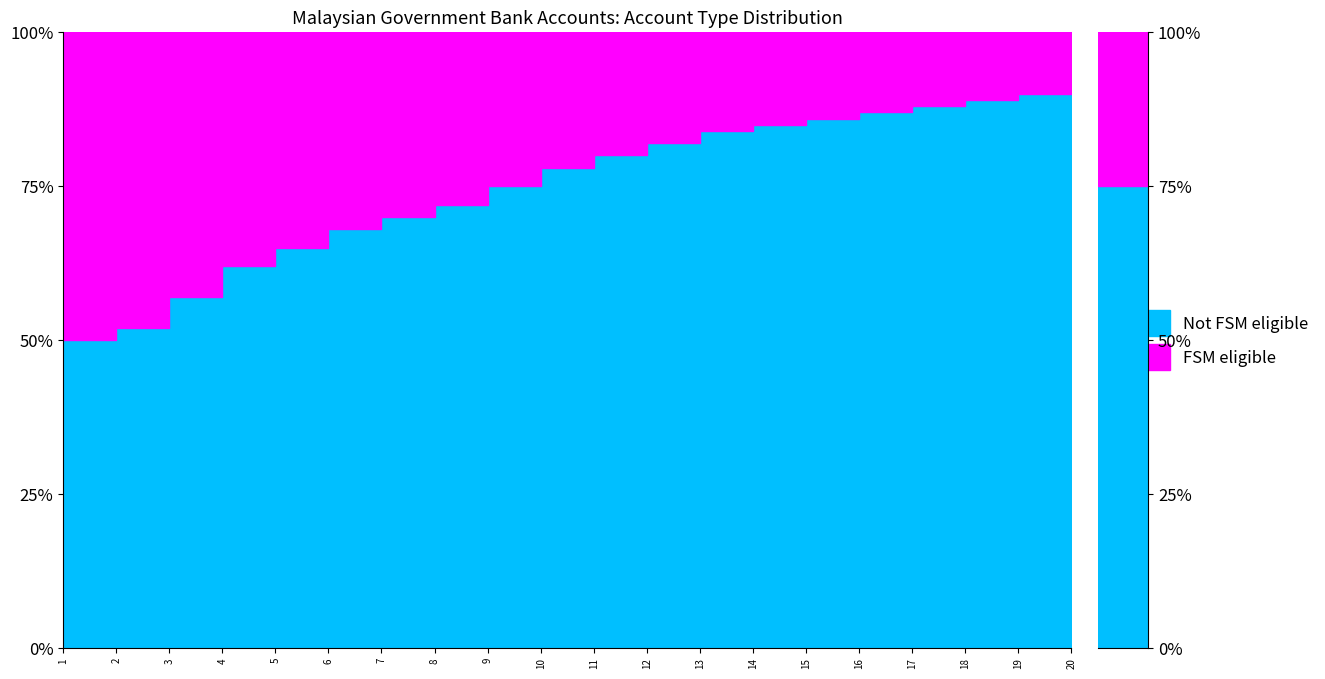

Reading right to left, extract all data points from this chart.

Not FSM eligible: 91	90	89	88	87	86	85	84	82	80	78	75	72	70	68	65	62	57	52	50
FSM eligible: 9	10	11	12	13	14	15	16	18	20	22	25	28	30	32	35	38	43	48	50